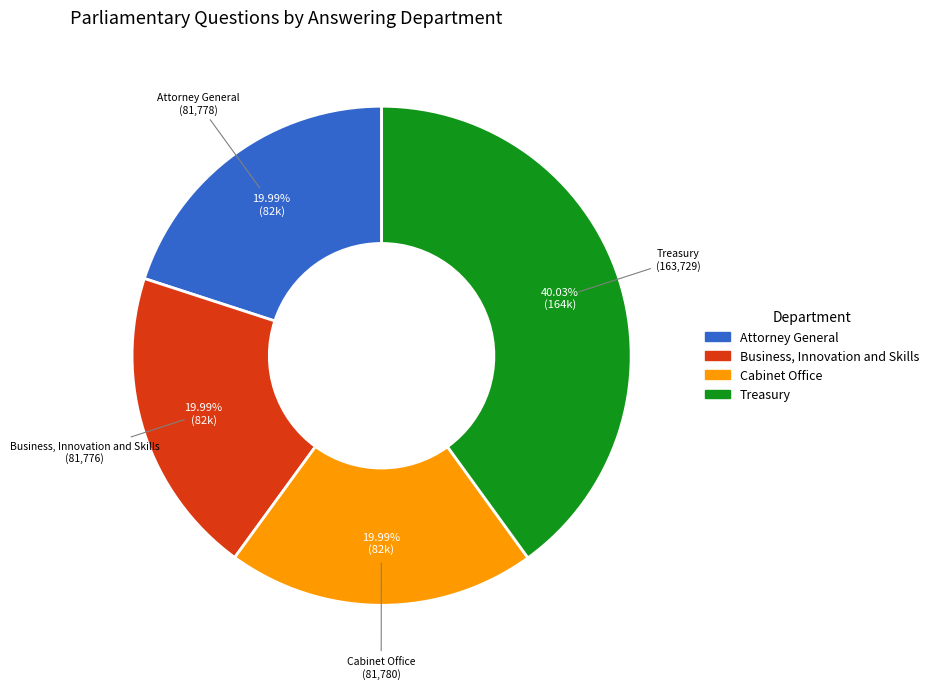

Is Business, Innovation and Skills the majority of the pie?

No